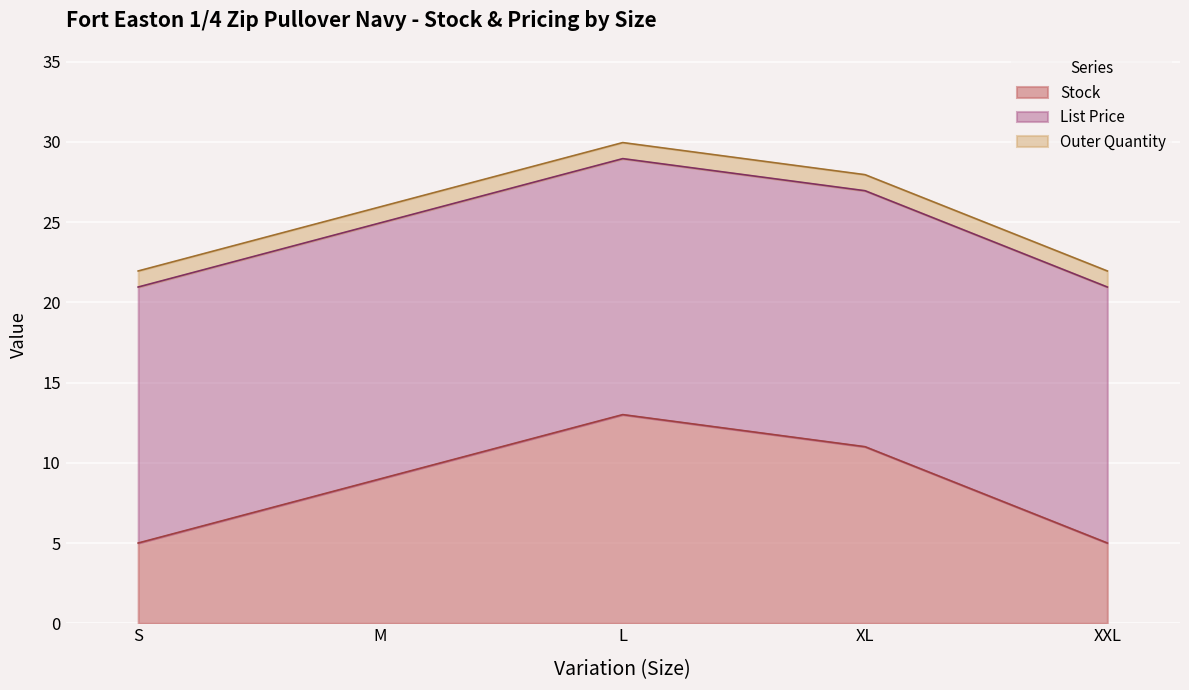

Between L and XL, which is larger?

L